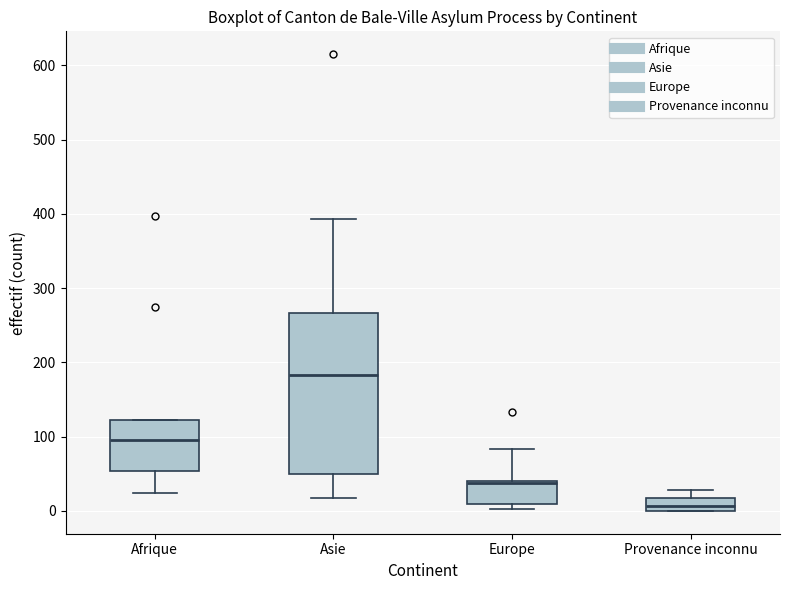

Where does the median line of the box for Afrique sit on the y-axis? The values are not printed on the chart, so give them approximately, as read against the axis.

100